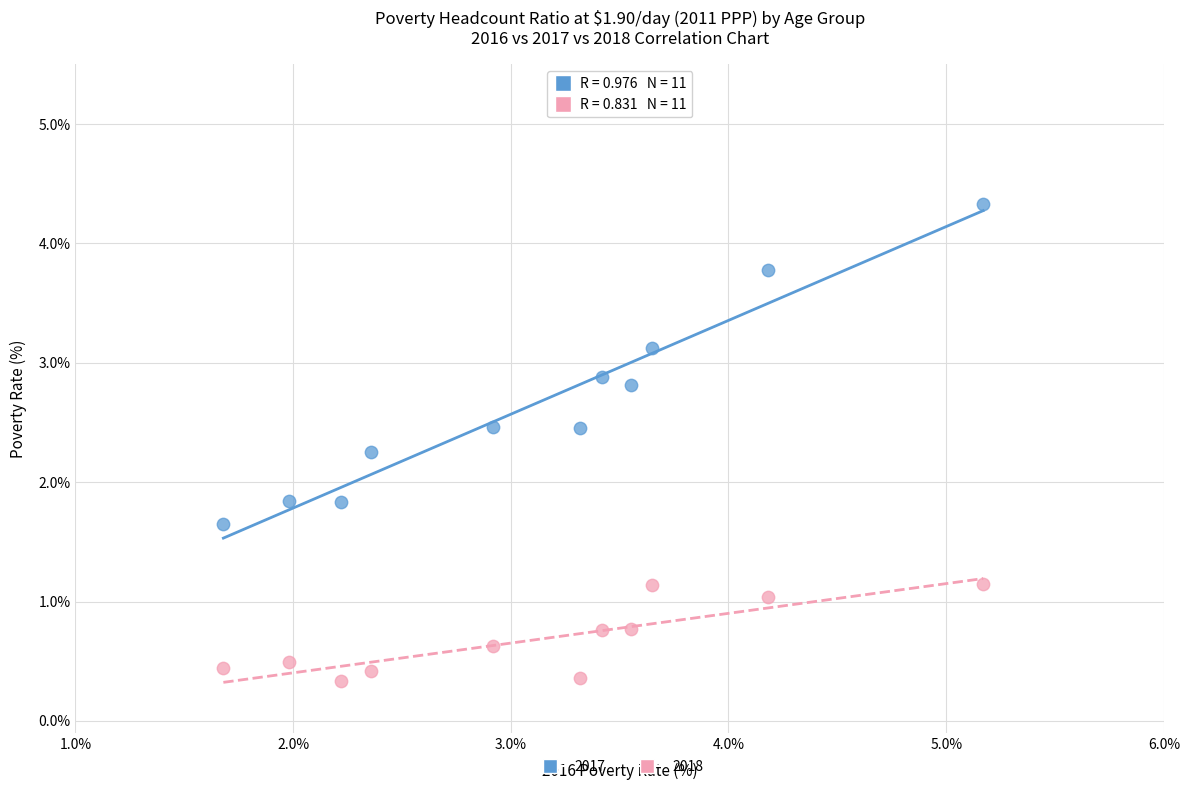

Across all data points, what is the range of X values (max minus min)?

3.5